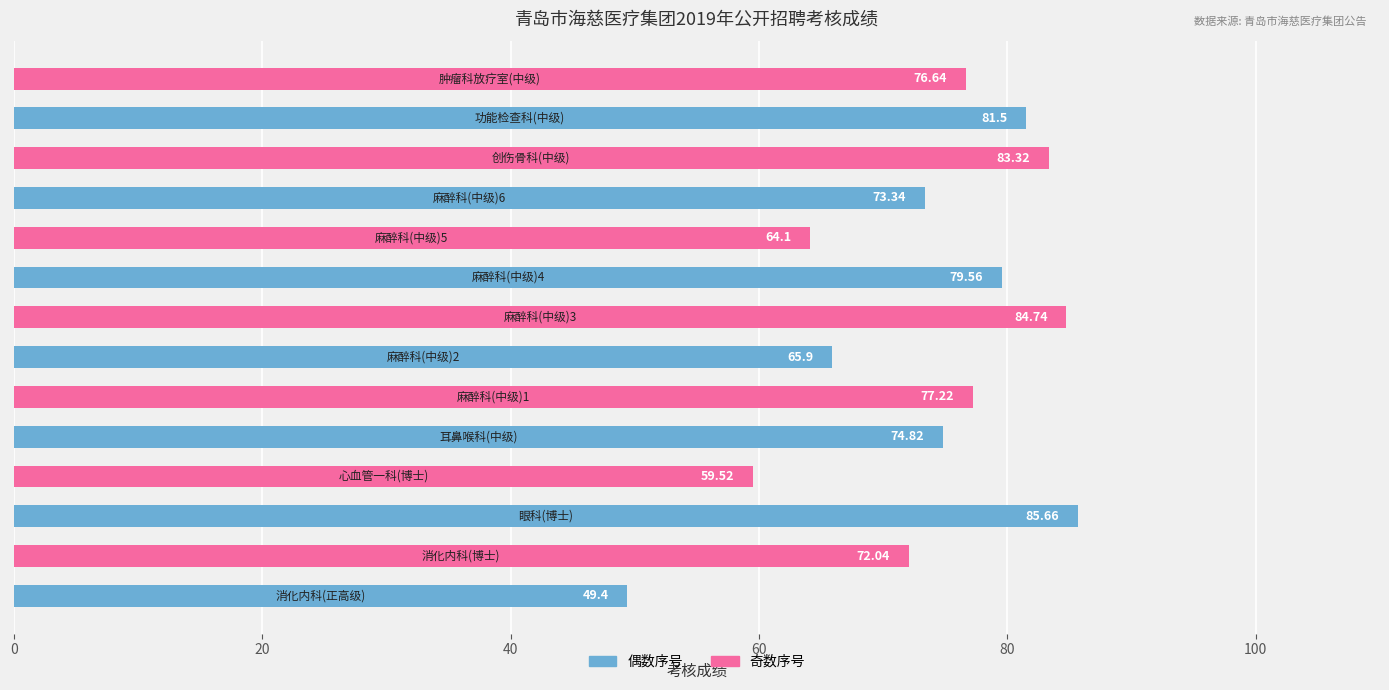

What is the difference between the maximum and second lowest values?

26.1